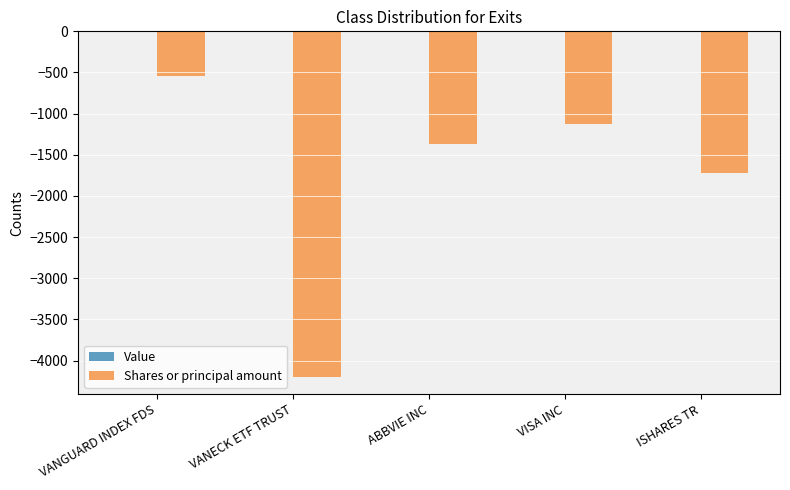

What is the change in value from VANGUARD INDEX FDS to ISHARES TR?

-1184